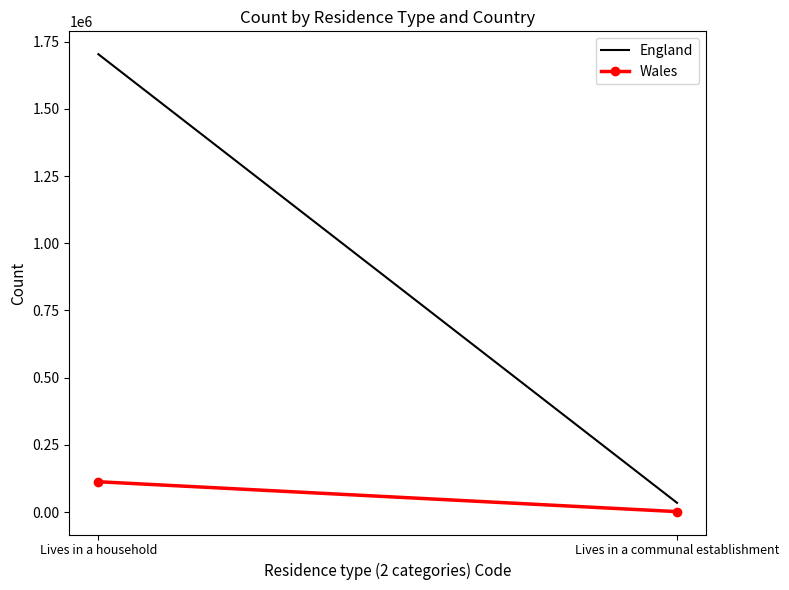

Which series has the widest spread of values?

England